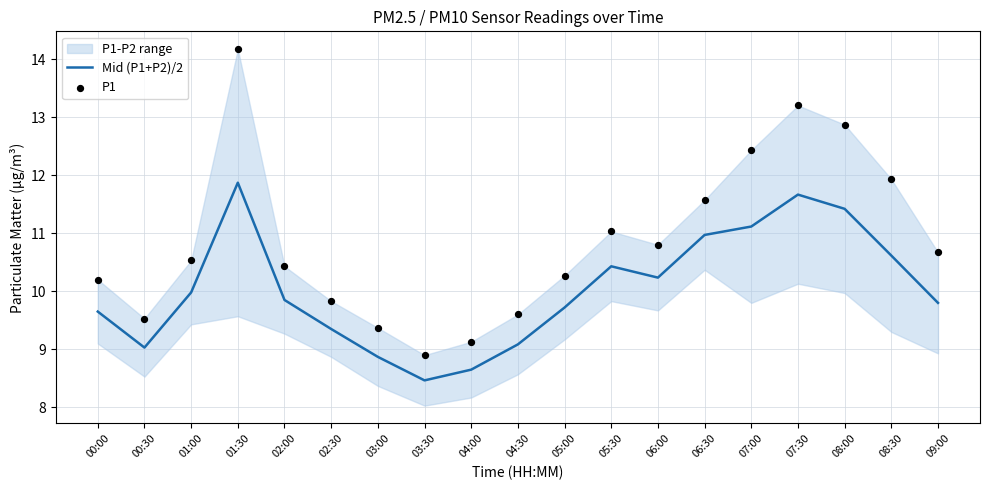

Which series has the largest total across all categories?

P1